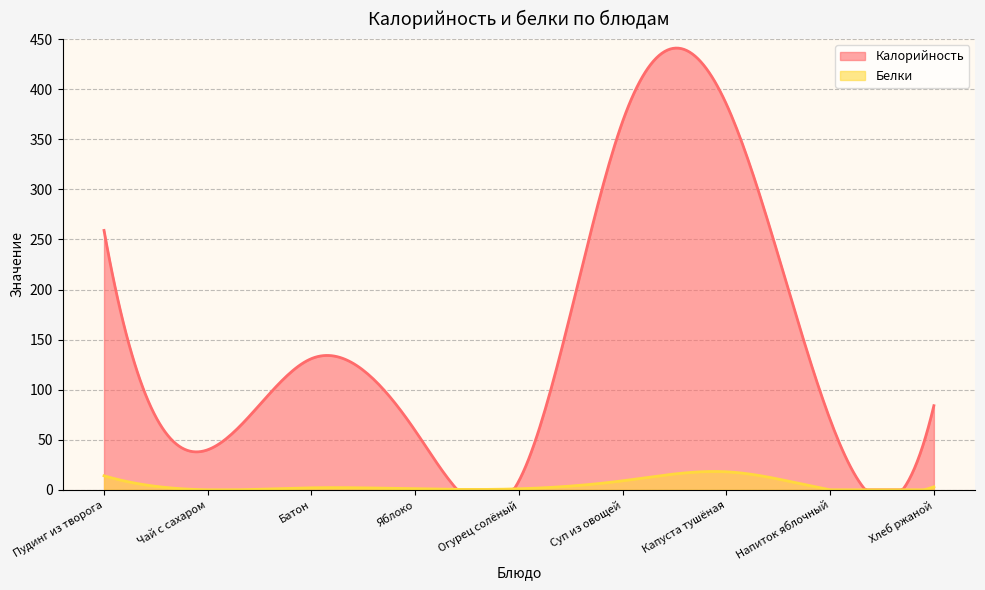

Does the chart display data point markers on the line(s)?

No